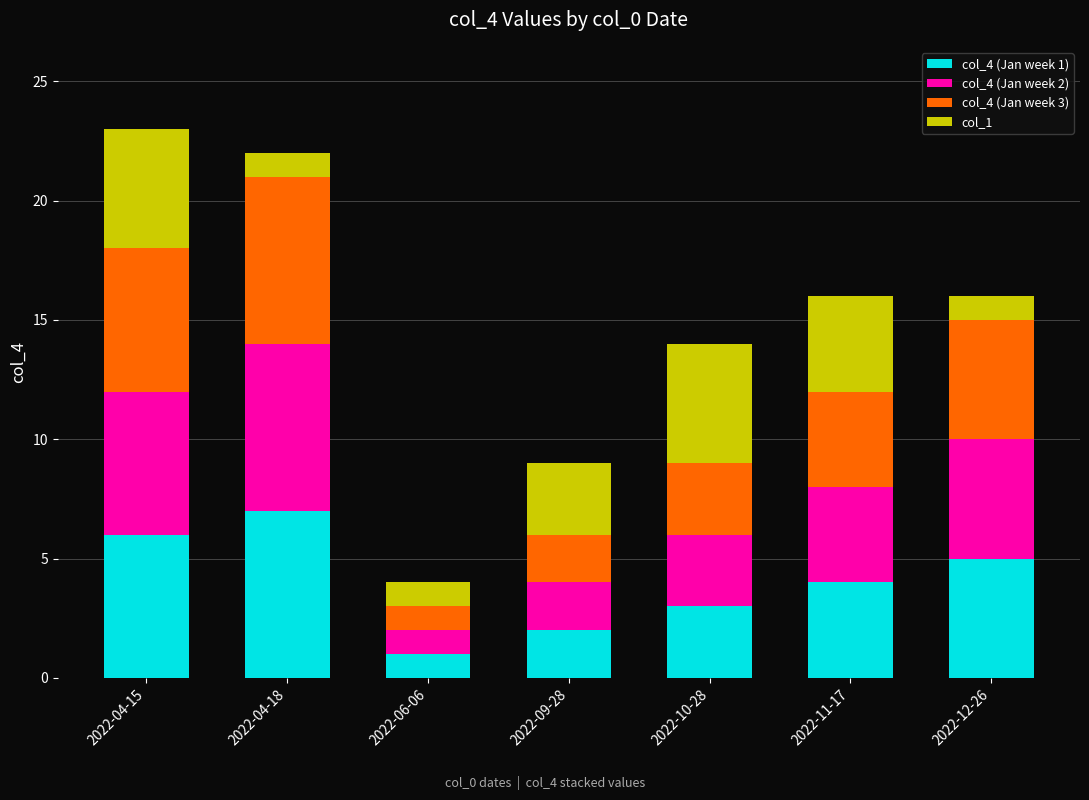

The value of col_4 (Jan week 1) at 2022-06-06 is 2. True or false?

False